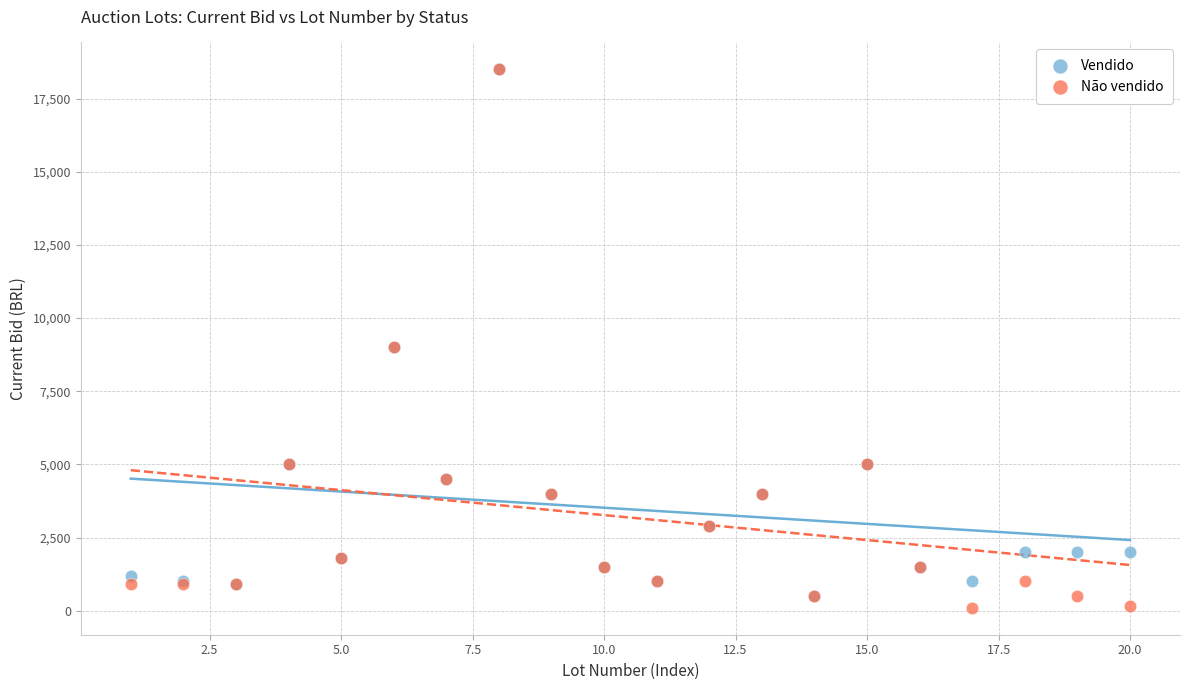

What are all the series names shown in the legend?

Vendido, Não vendido